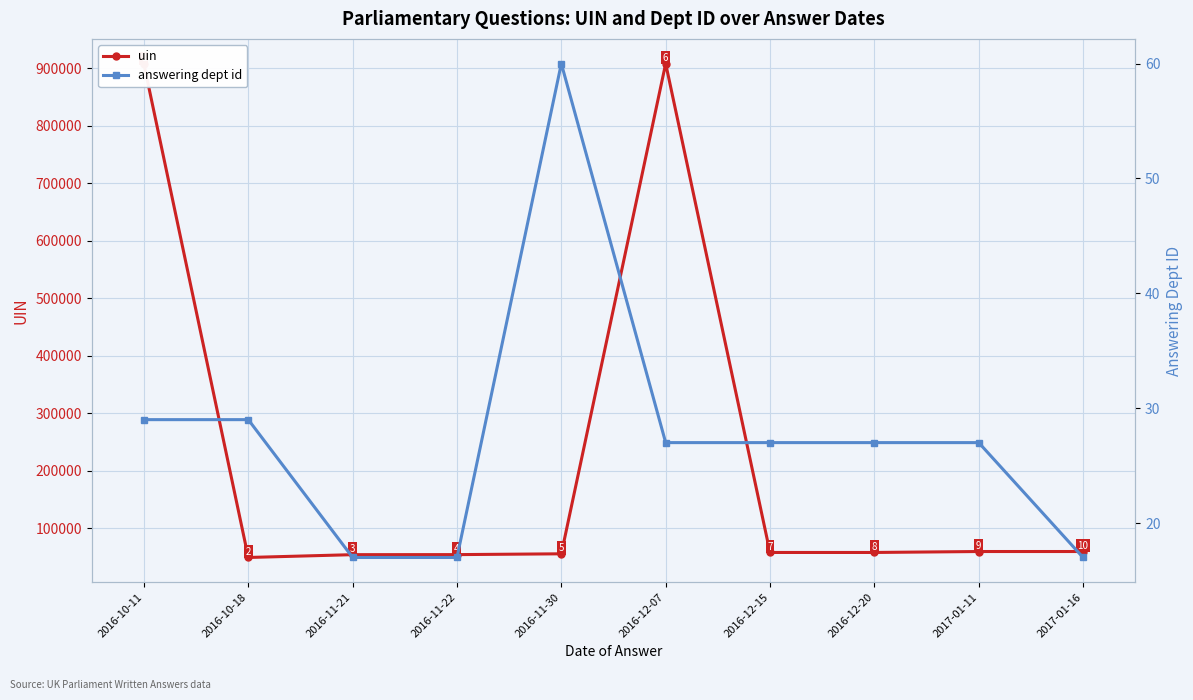

What is the label of the 10th point from the right?

2016-10-11